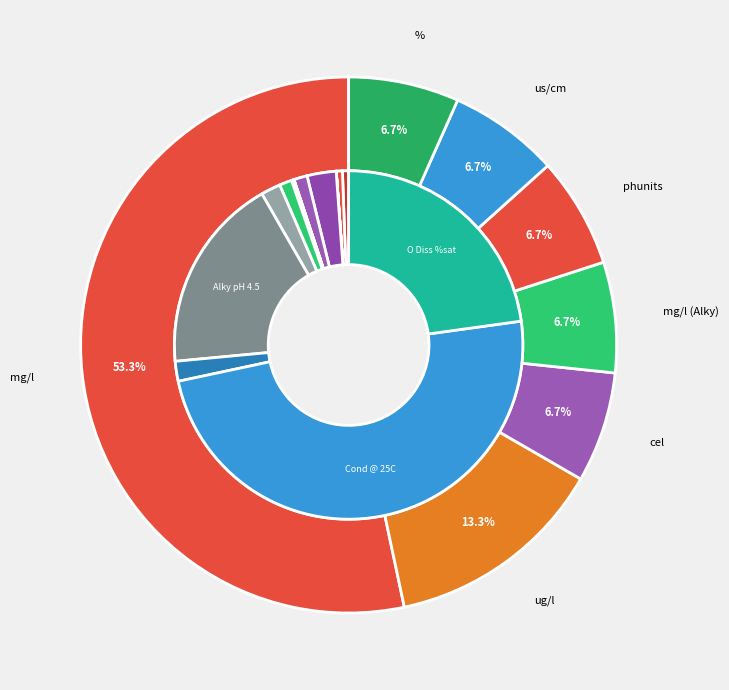

Is it true that O Diss %sat (%) is 23% of the pie?

True